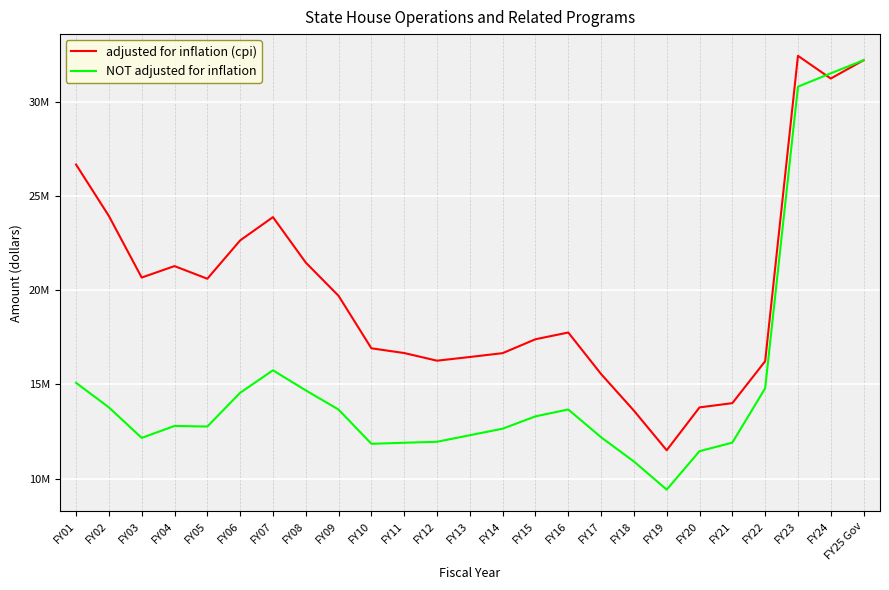

What is the minimum value shown in the chart?

9419334